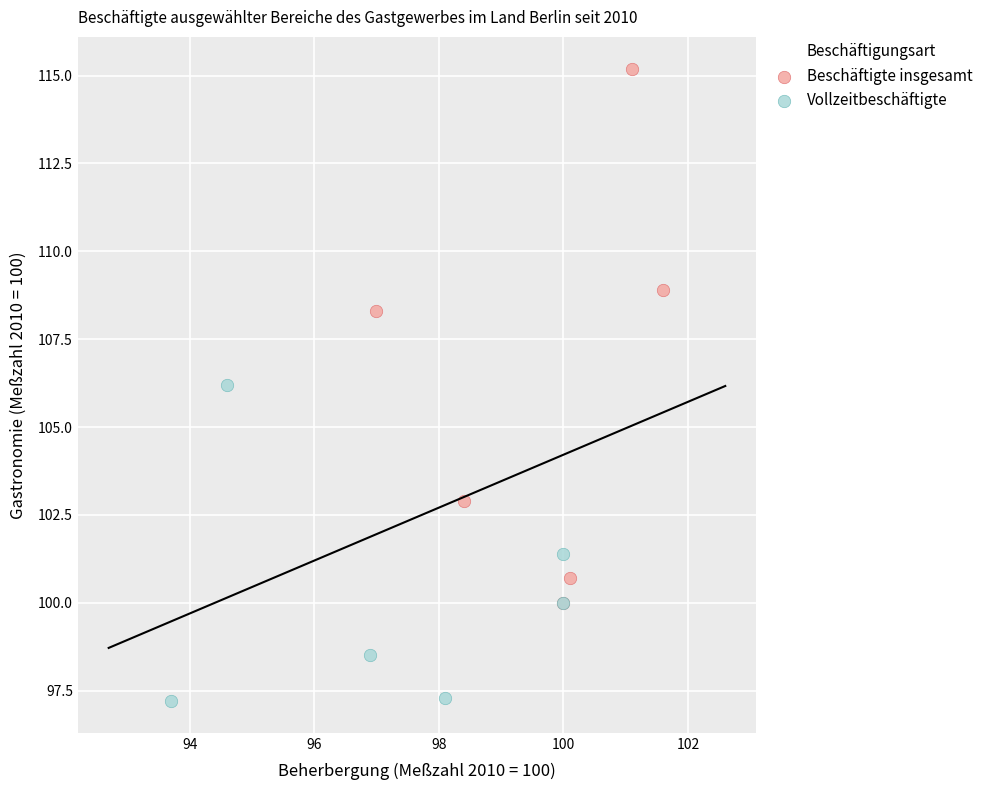

Which series has the largest Y range (max minus min)?

Beschäftigte insgesamt